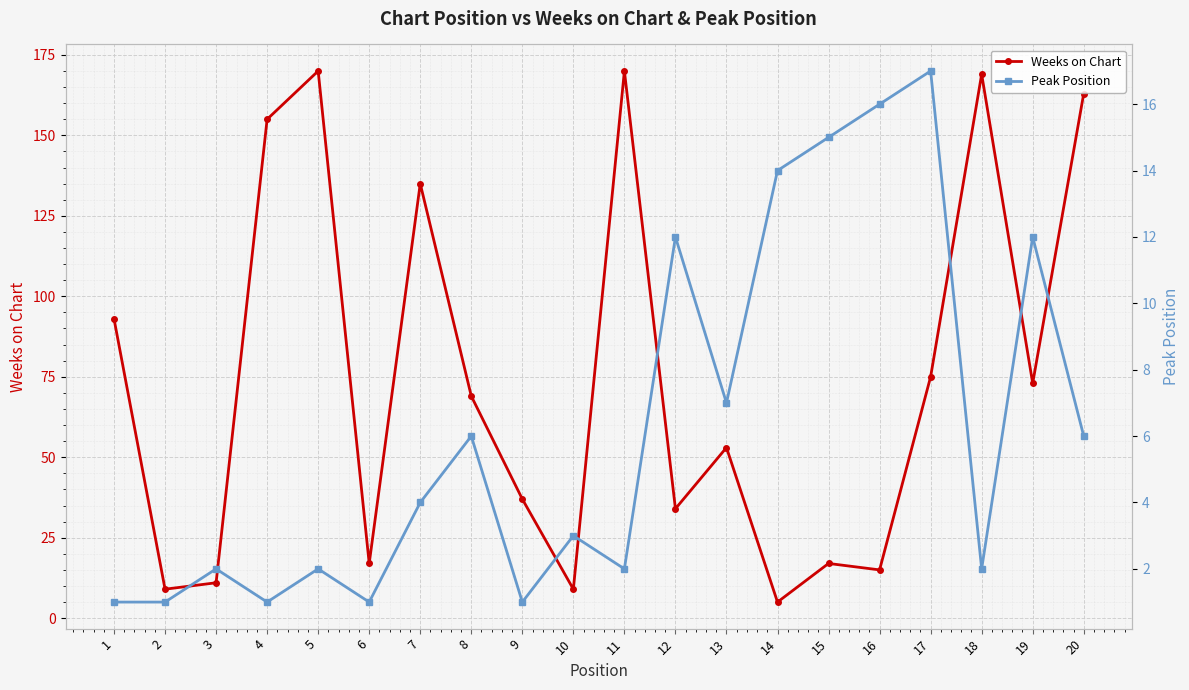

At which category does Peak Position reach its first local peak?

3